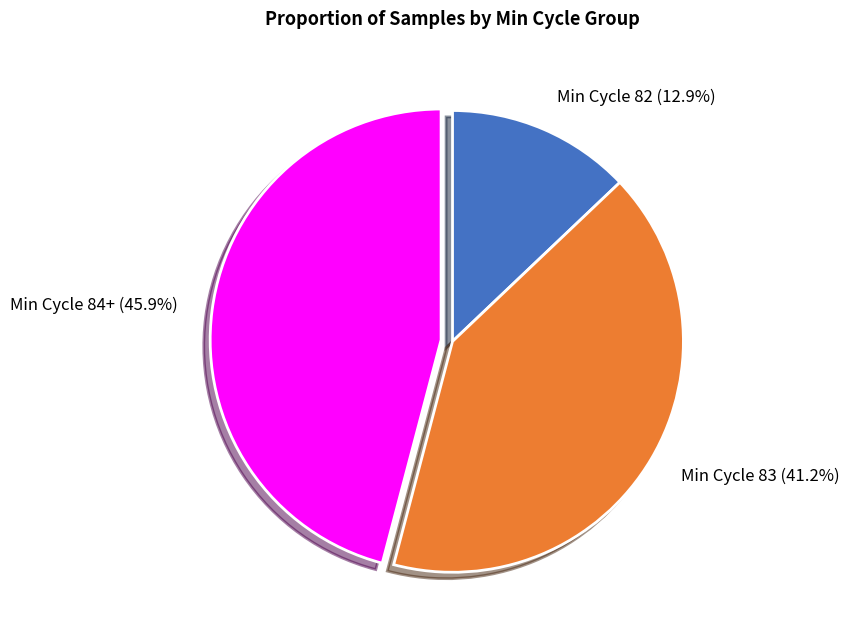

How much of the chart is everything except Min Cycle 83?

58.8%